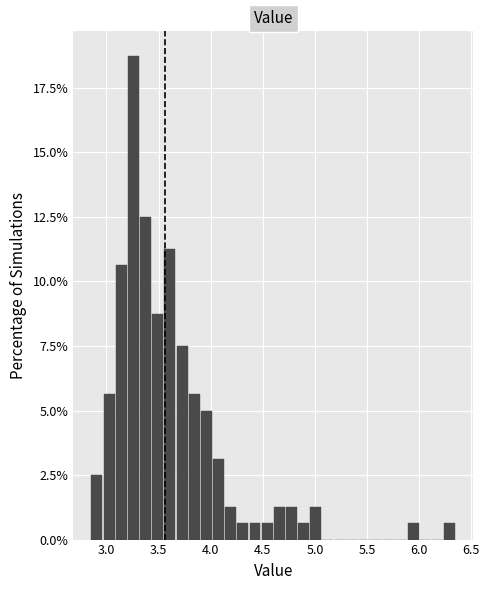

Read against the x-axis, roughly where is the centre of the tallest bar?

3.25